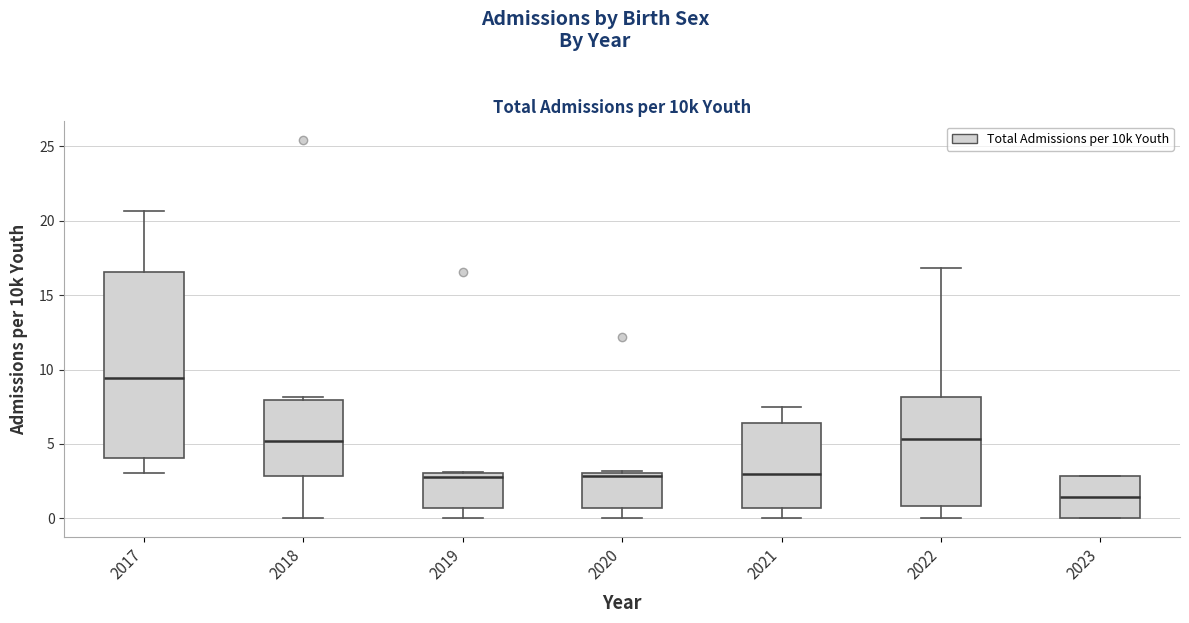

Reading left to right, read every box against the y-axis: the position of its median line, the range the box covers, and the ends of its whiskers. The values are not printed on the chart, so give them approximately, as read against the axis.

2017: median 9.5, box 4.0 to 16.5, whiskers 3.0 to 20.5
2018: median 5.0, box 3.0 to 8.0, whiskers 0.0 to 8.0 (just above the box's upper edge)
2019: median 3.0 (just below the box's upper edge), box 0.5 to 3.0, whiskers 0.0 to 3.0
2020: median 3.0 (just below the box's upper edge), box 0.5 to 3.0, whiskers 0.0 to 3.0
2021: median 3.0, box 0.5 to 6.5, whiskers 0.0 to 7.5
2022: median 5.5, box 1.0 to 8.0, whiskers 0.0 to 17.0
2023: median 1.5, box 0.0 to 3.0, whiskers 0.0 to 3.0